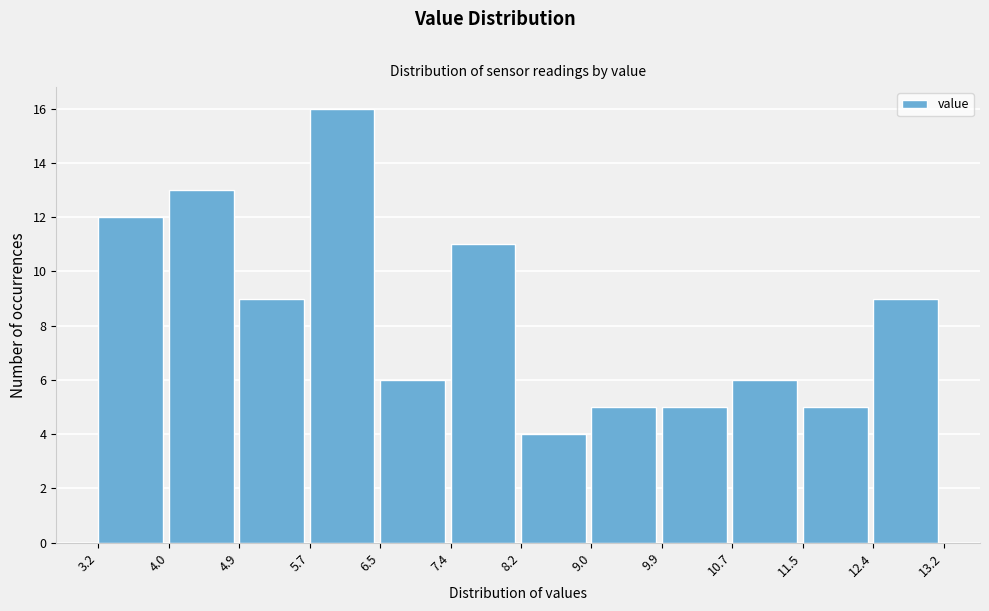

Which range on the x-axis has the tallest bar?

5.7 to 6.5